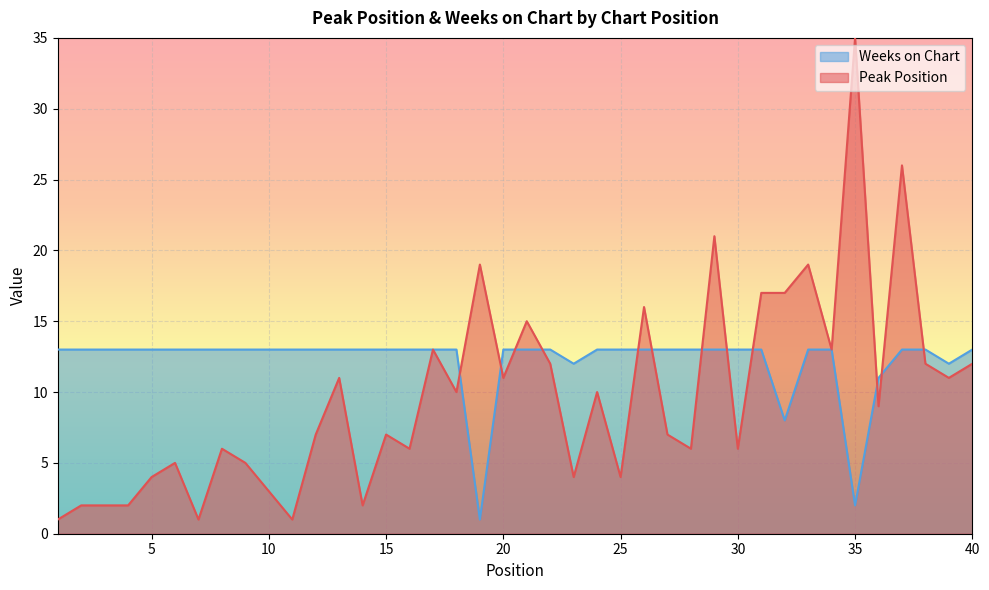

At which category is the sum across all series the highest?

37